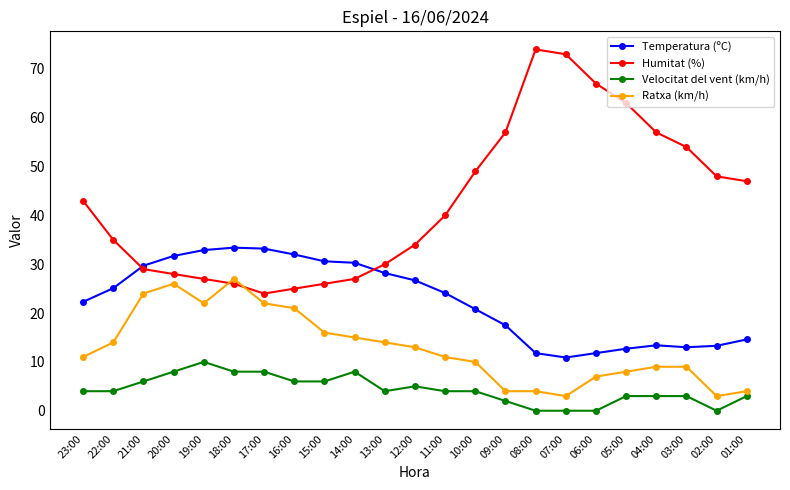

How many lines are shown in the chart?

4